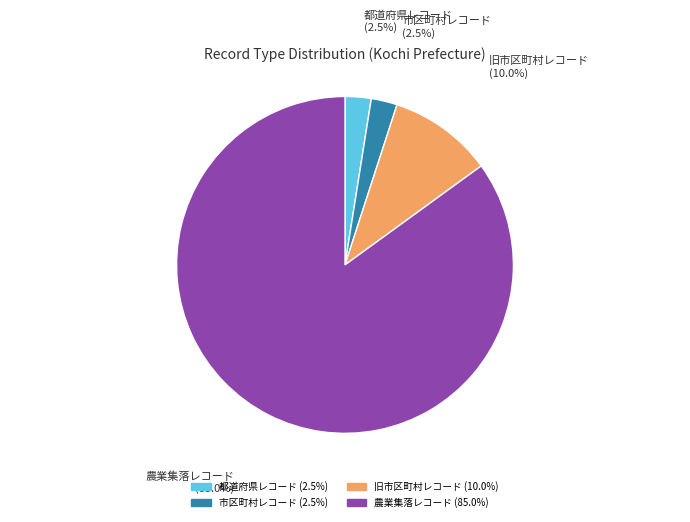

To the nearest percent, what percentage of the pie is 農業集落レコード?

85%